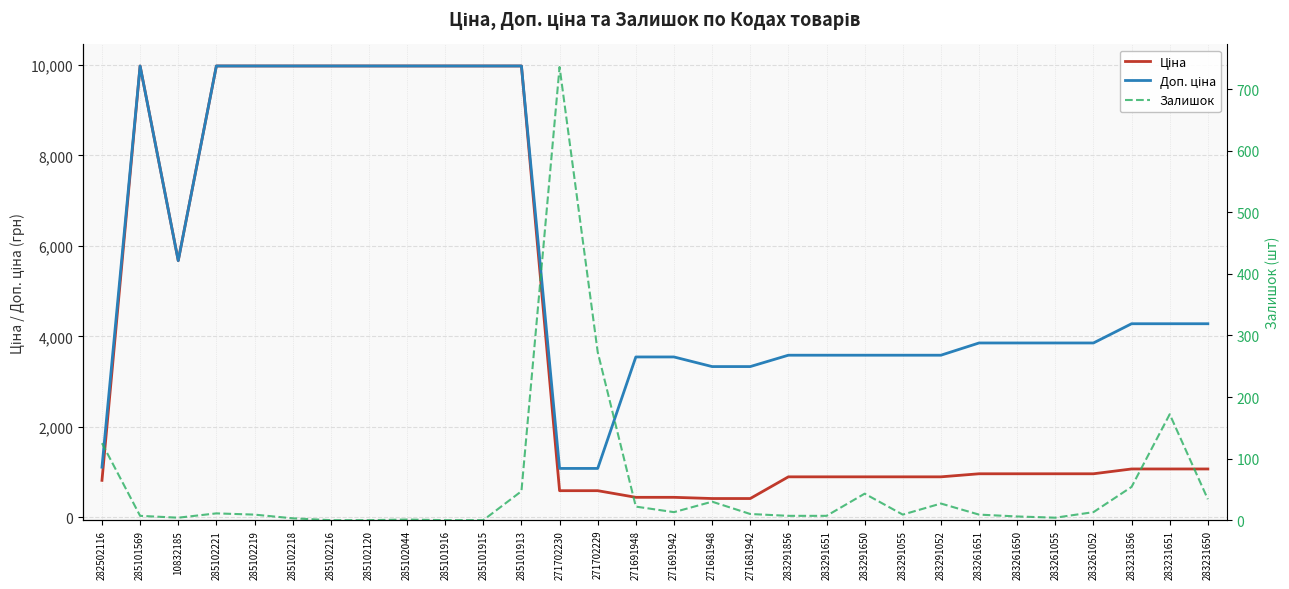

What is the difference between the maximum and minimum values in the Залишок series?

736.0